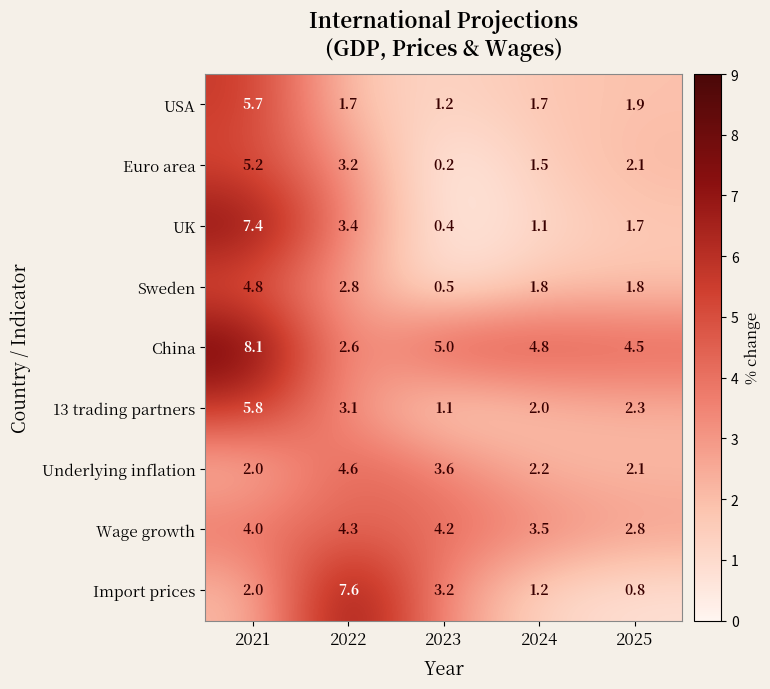

How many data points in Euro area are less than 2?

2